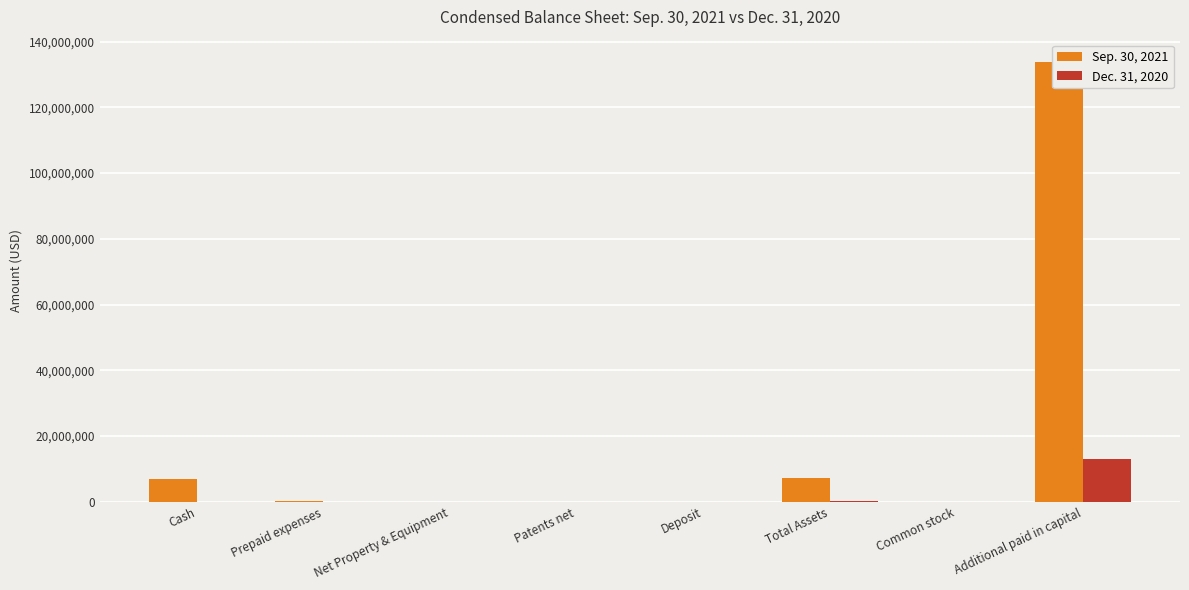

What is the highest value of the Sep. 30, 2021 series?

133894558